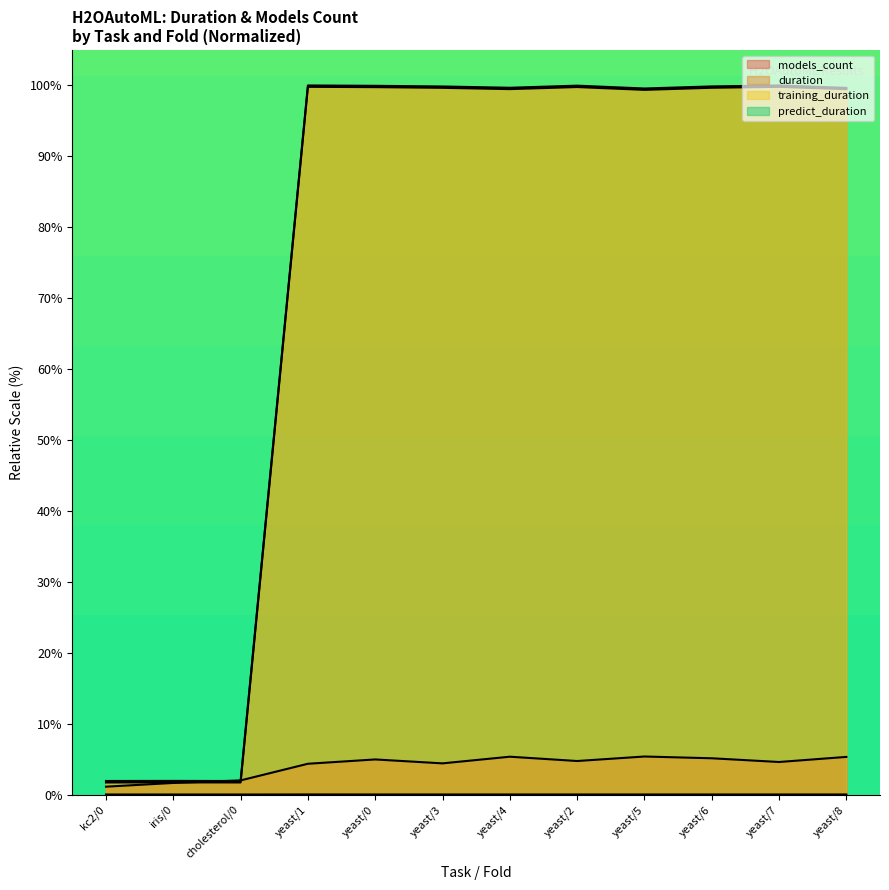

True or false: training_duration and predict_duration cross at least once.

False